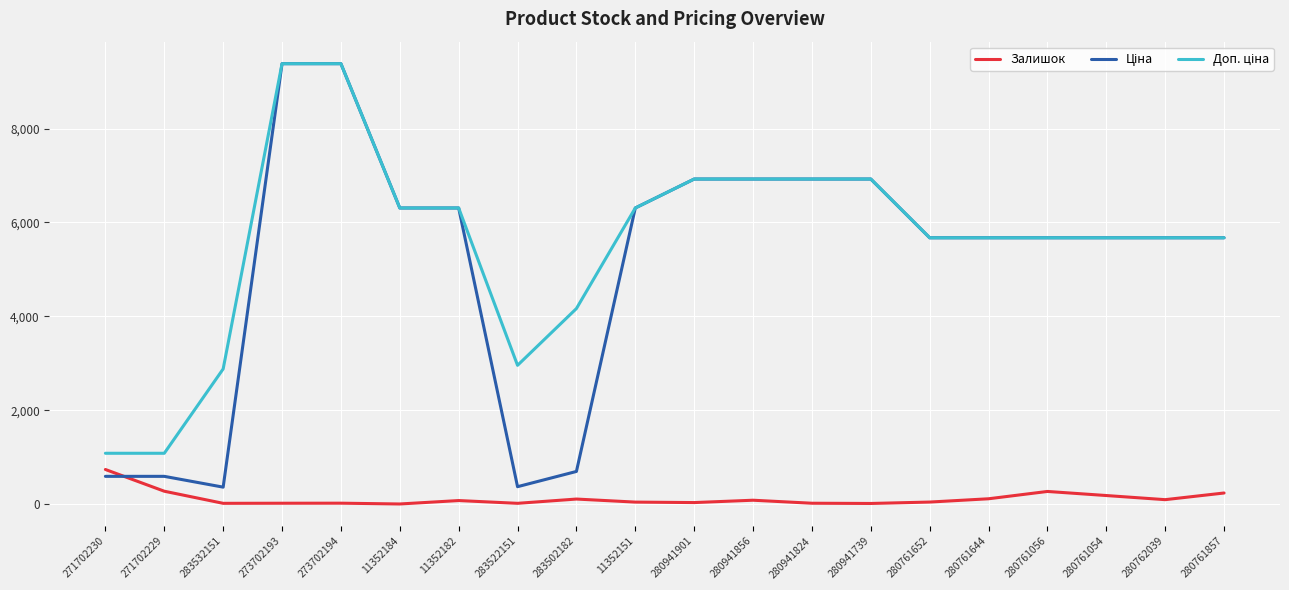

What is the maximum value shown in the chart?

9384.0